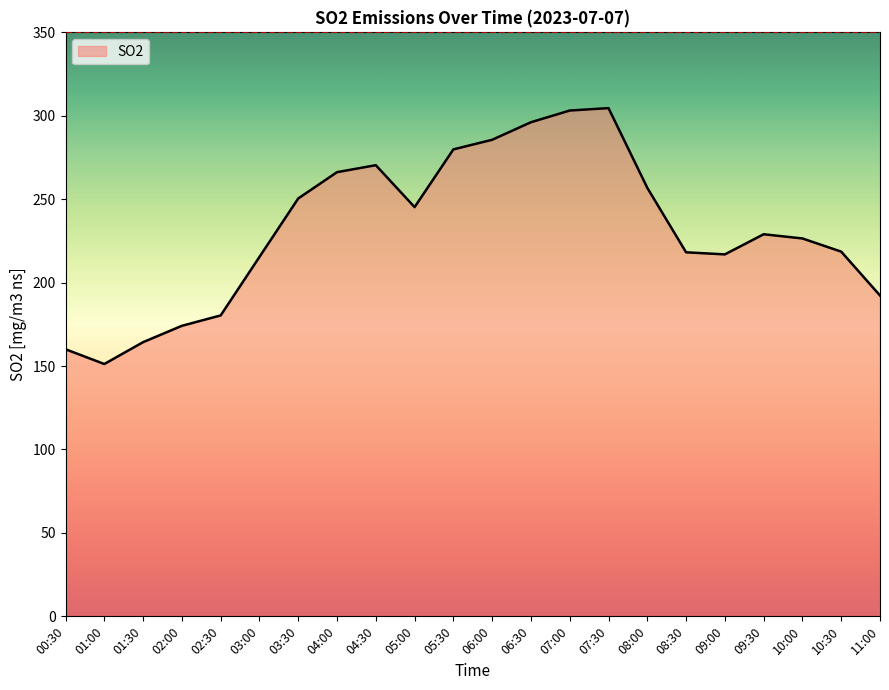

Count the number of values greater than 228.

11